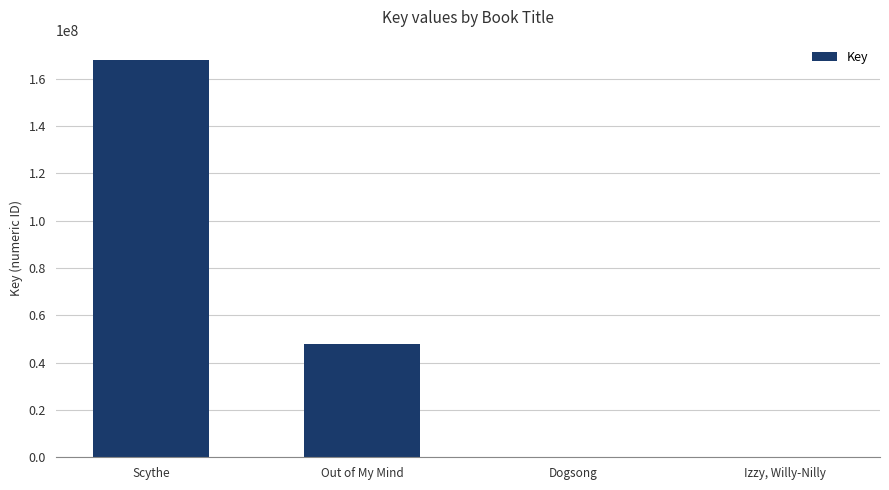

Where does the data first go above 47856459?

Scythe